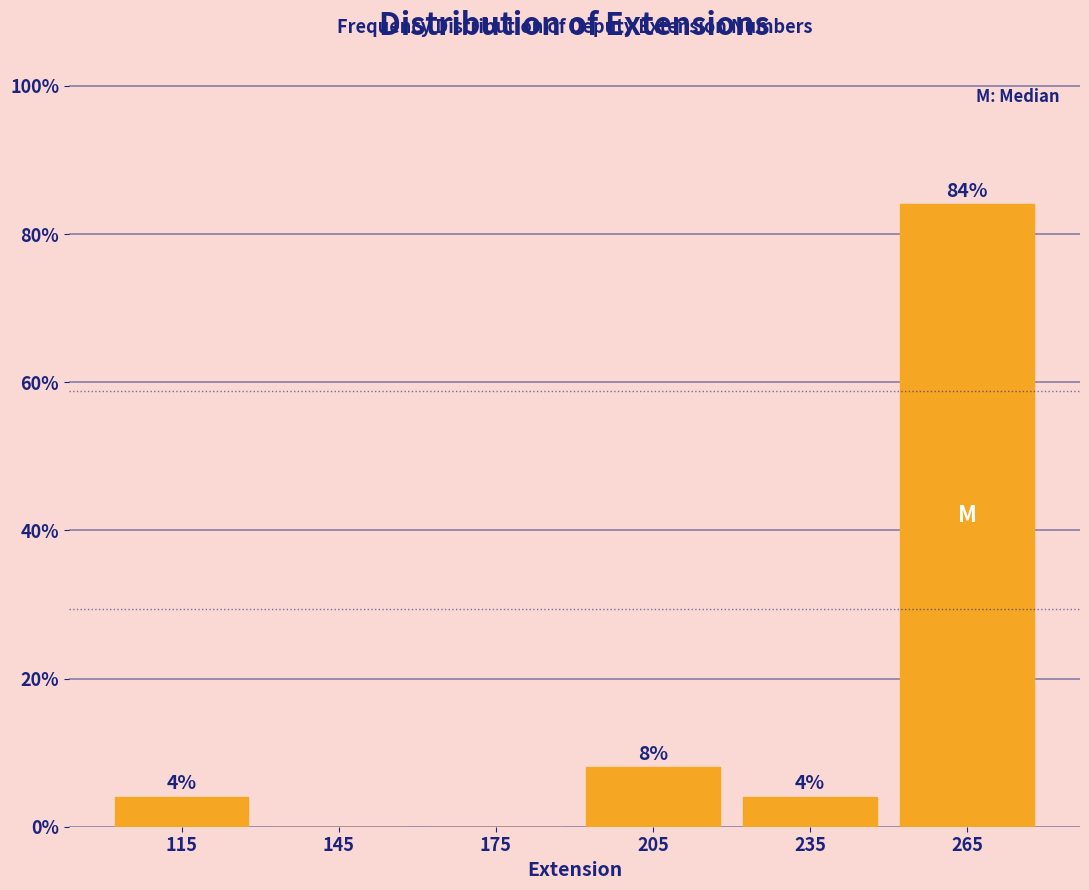

Over which range of the x-axis is the bar tallest?

250 to 280